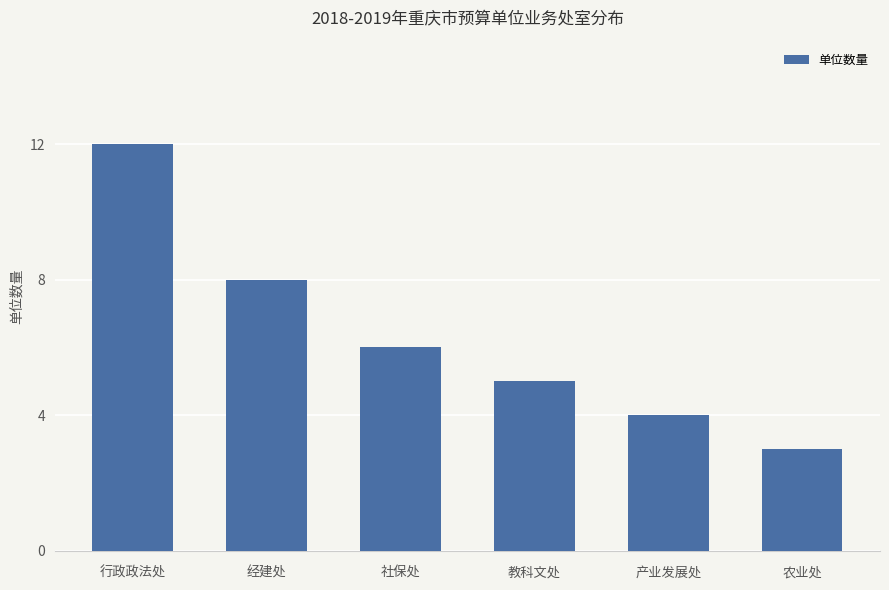

Reading left to right, extract all data points from this chart.

12	8	6	5	4	3